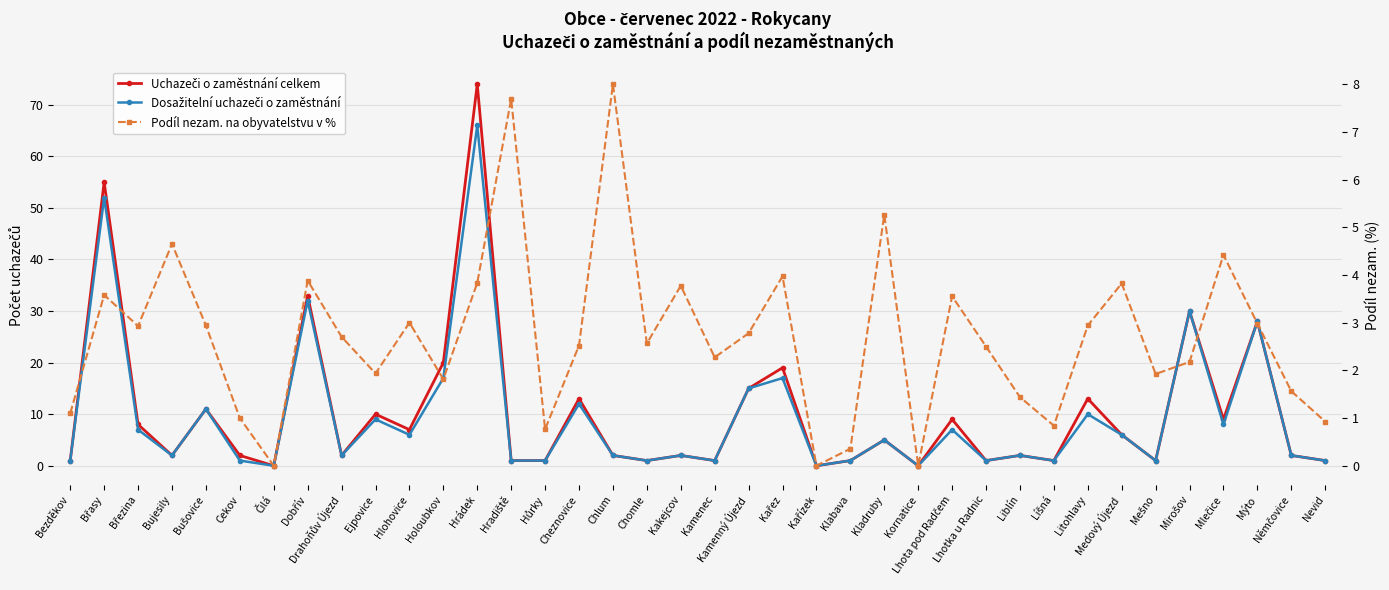

What is the total value across all series at Mýto?

59.0